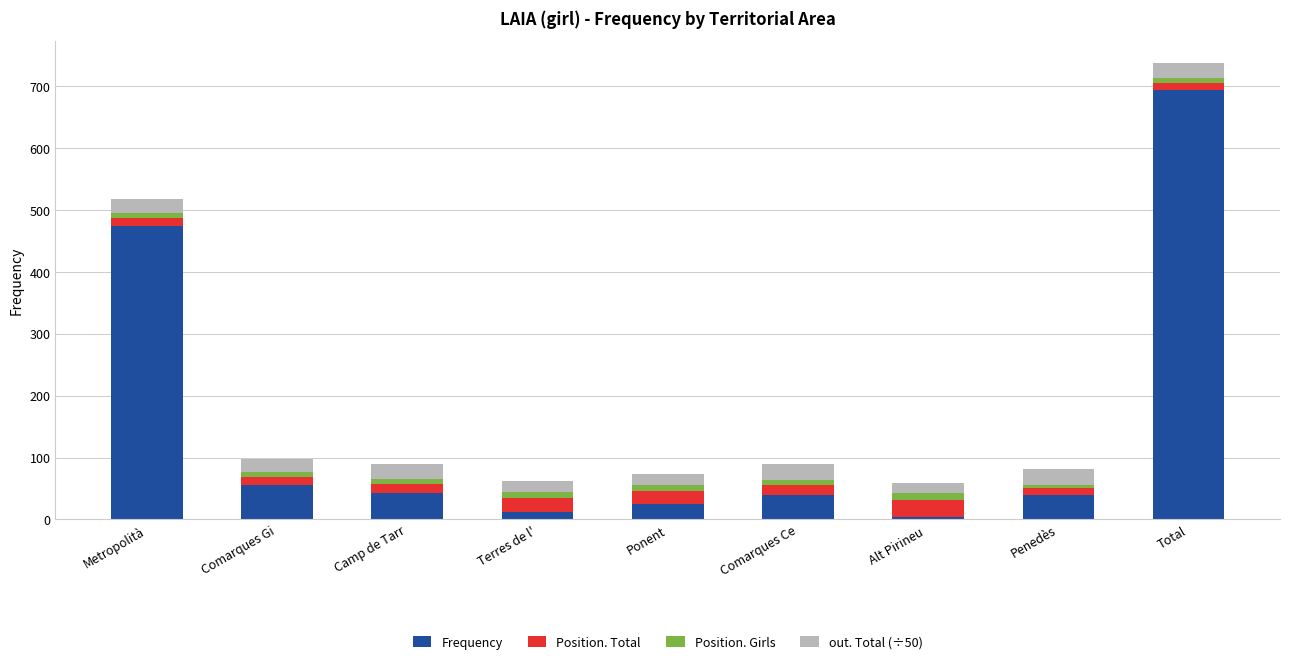

What is the total value across all series at Metropolità?

518